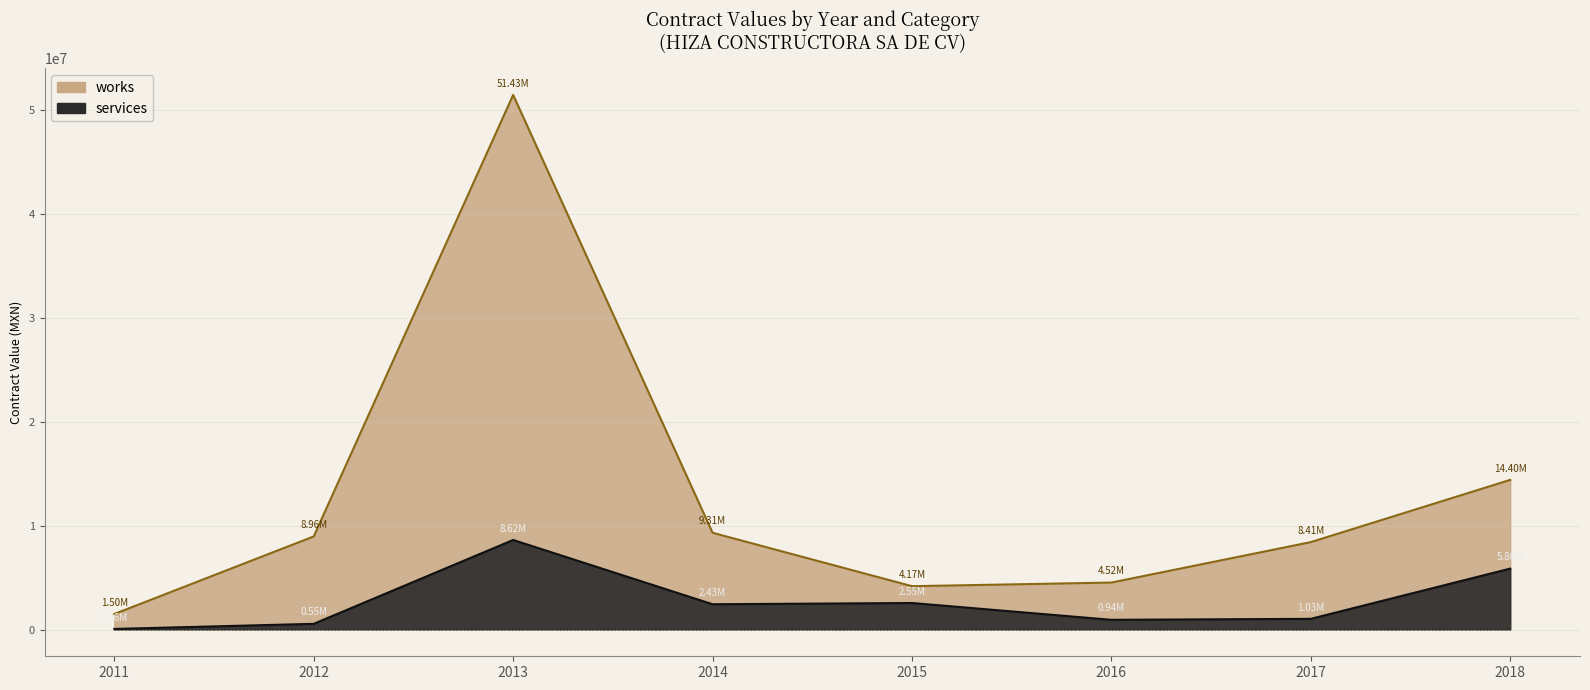

Which category has the highest value across all series?

2013